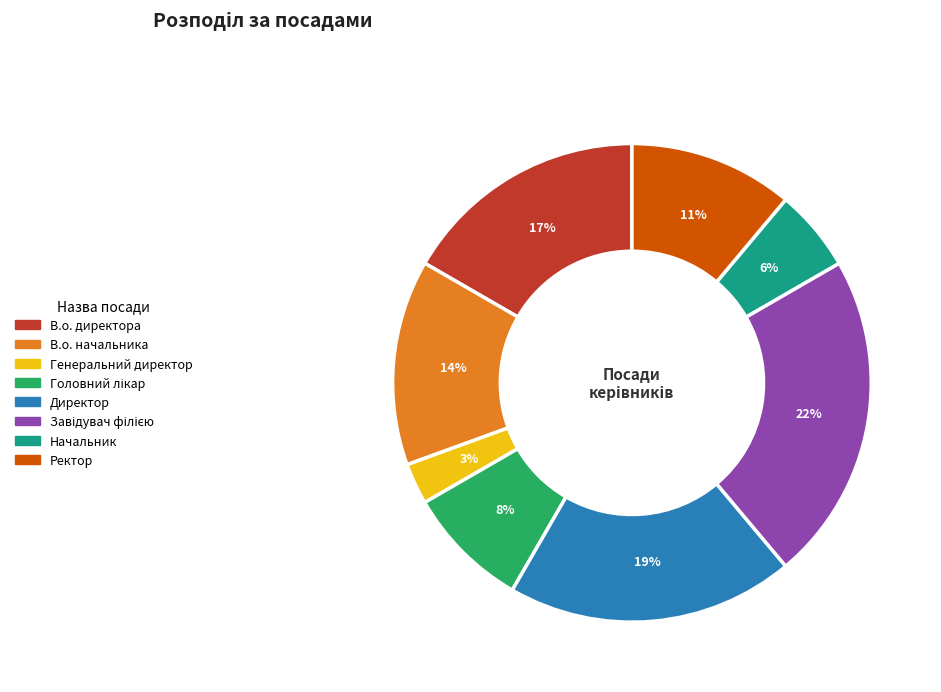

Which category has the smallest portion of the pie?

Генеральний директор